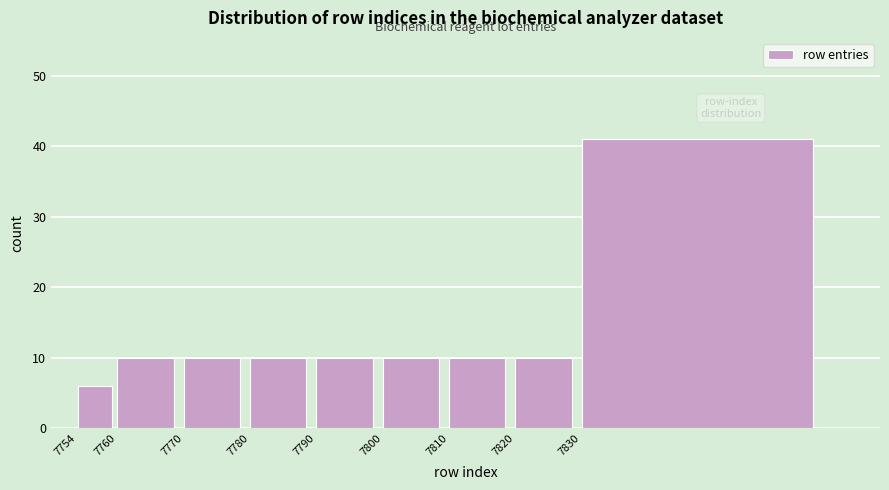

Reading right to left, what are all the values shown in this chart?

7830=41	7820=10	7810=10	7800=10	7790=10	7780=10	7770=10	7760=10	7754=6